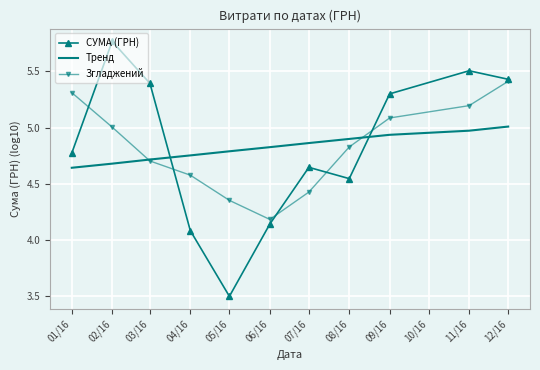

Which series has the largest range (max minus min)?

СУМА (ГРН)